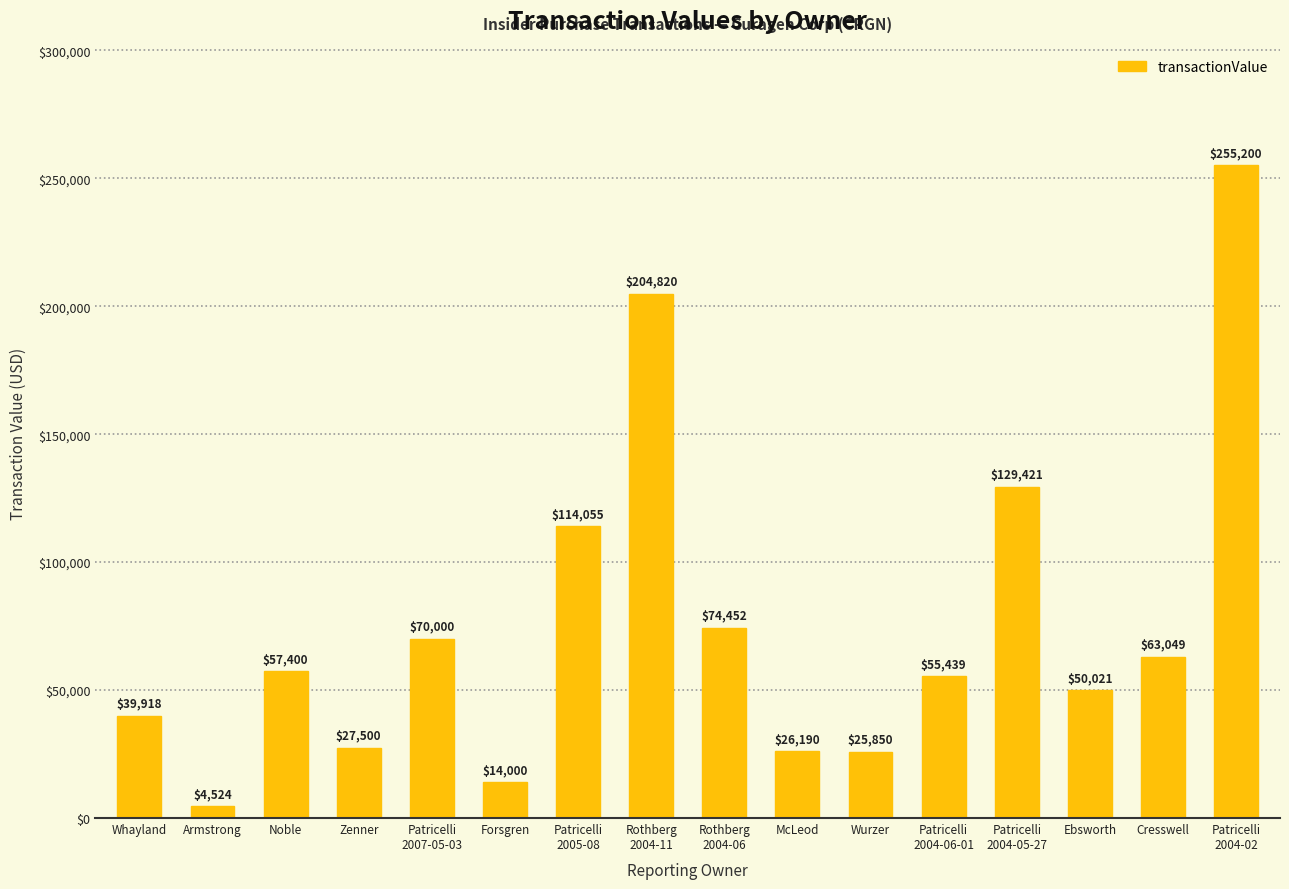

The value at Patricelli
2007-05-03 is 111048. True or false?

False